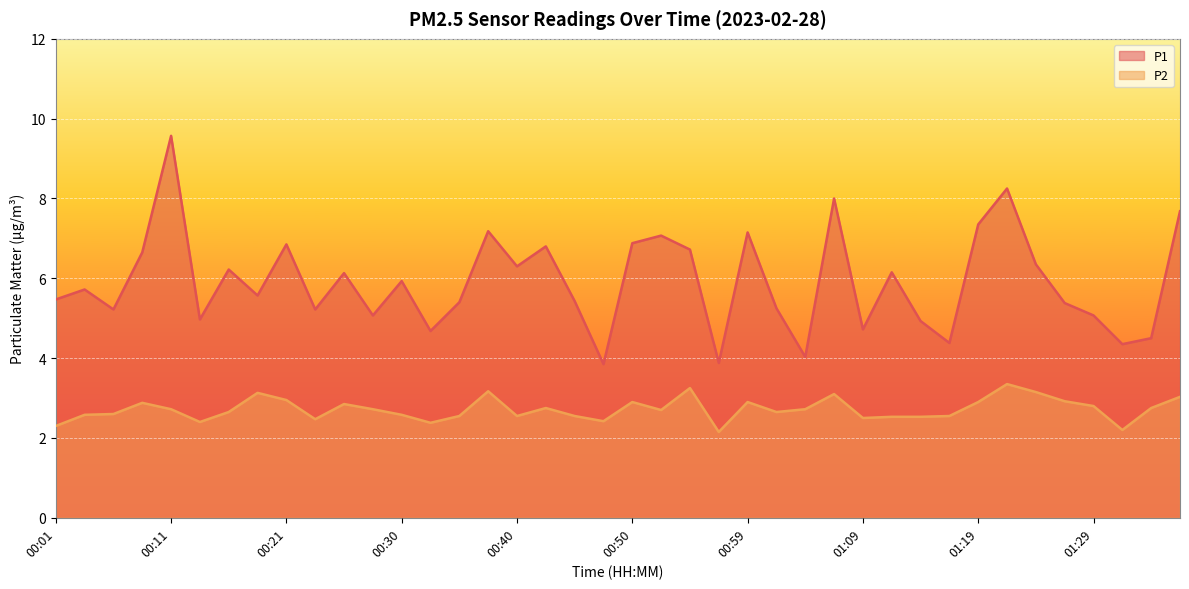

What is the sum of the P2 values at 01:02 and 00:38?

5.8